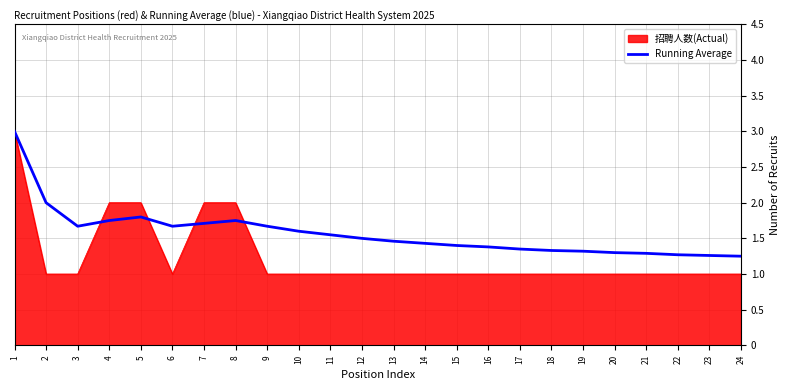

Is the value of 招聘人数(Actual) at 3 greater than the value of Running Average at 12?

No